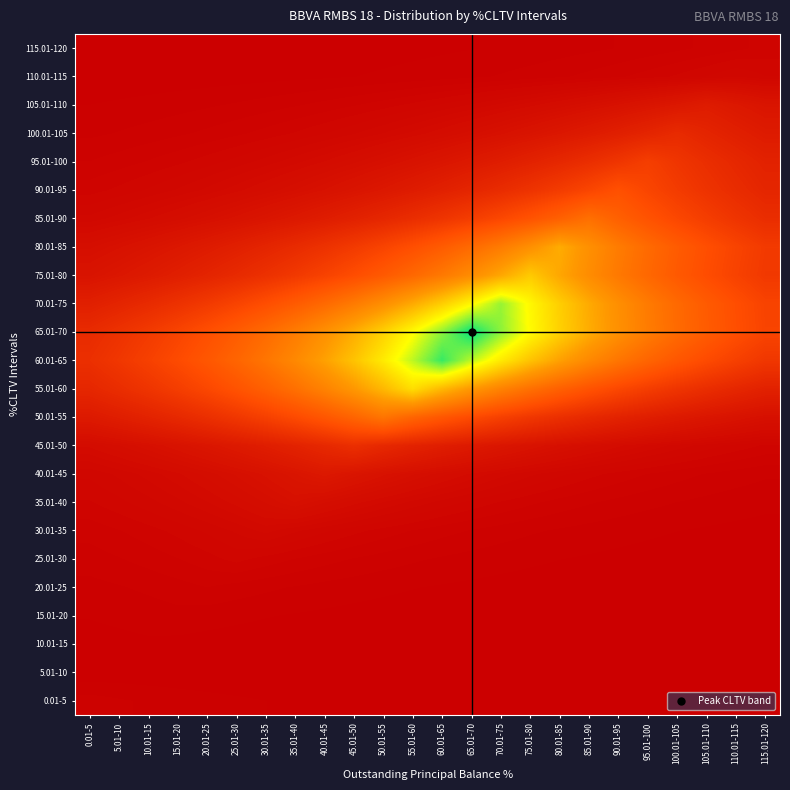

What is the difference between the highest and lowest values at 115.01-120?

3.4